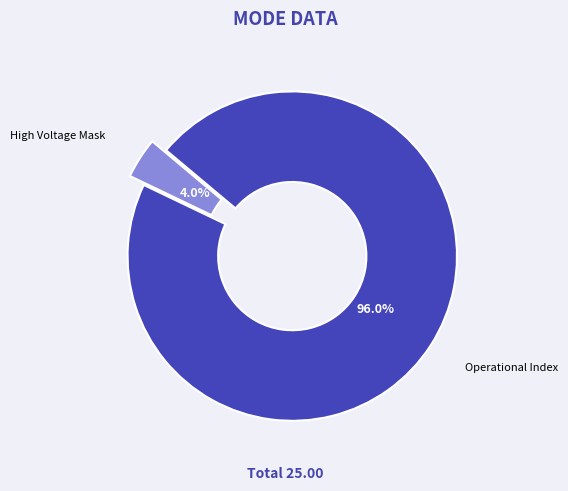

Which slice is the largest?

Operational Index